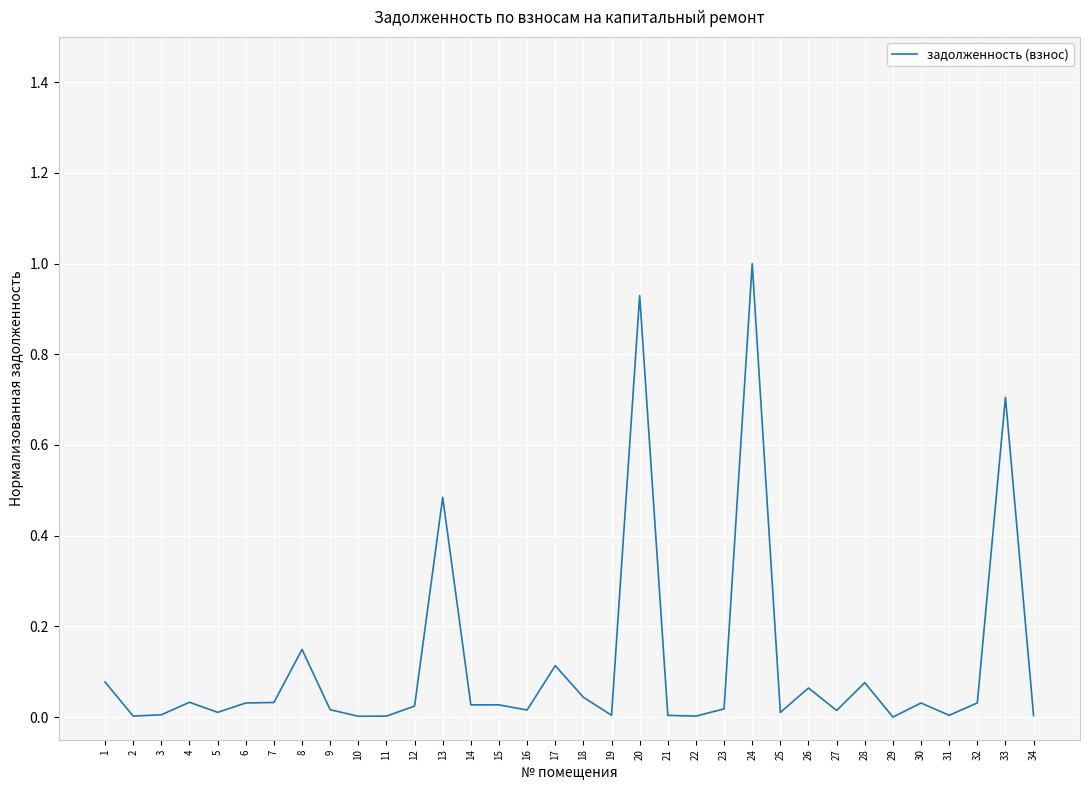

True or false: there are more than 1 points higher than both neighbors.

True